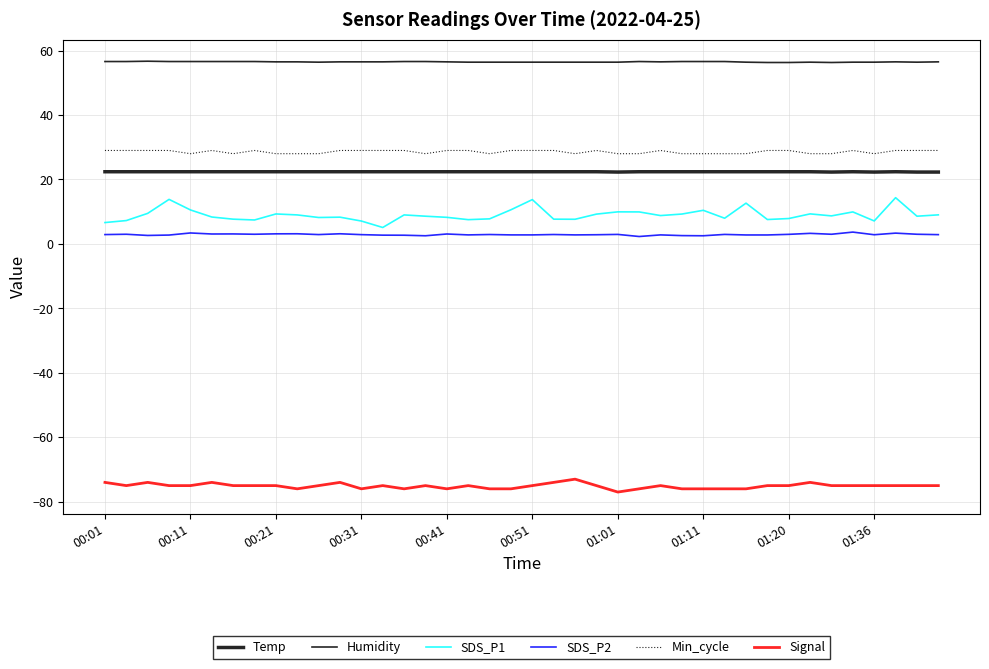

Reading left to right, transcribe all the data shown in this chart.

Temp: 22.4	22.4	22.4	22.4	22.4	22.4	22.4	22.4	22.4	22.4	22.4	22.4	22.4	22.4	22.4	22.4	22.4	22.4	22.4	22.4	22.4	22.4	22.4	22.4	22.3	22.4	22.4	22.4	22.4	22.4	22.4	22.4	22.4	22.4	22.3	22.4	22.3	22.4	22.3	22.3
Humidity: 56.6	56.6	56.7	56.6	56.6	56.6	56.6	56.6	56.5	56.5	56.4	56.5	56.5	56.5	56.6	56.6	56.5	56.4	56.4	56.4	56.4	56.4	56.4	56.4	56.4	56.6	56.5	56.6	56.6	56.6	56.4	56.3	56.3	56.4	56.3	56.4	56.4	56.5	56.4	56.5
SDS_P1: 6.6	7.2	9.5	13.8	10.6	8.3	7.7	7.4	9.3	9.0	8.2	8.3	7.1	5.1	9.0	8.6	8.2	7.5	7.8	10.6	13.8	7.7	7.7	9.2	9.9	9.9	8.8	9.3	10.4	8.0	12.7	7.6	7.9	9.3	8.7	9.9	7.1	14.3	8.6	9.0
SDS_P2: 2.9	3.0	2.6	2.8	3.4	3.1	3.1	3.0	3.1	3.1	2.9	3.1	2.9	2.7	2.7	2.5	3.1	2.8	2.9	2.8	2.8	2.9	2.8	2.9	3.0	2.3	2.8	2.6	2.5	3.0	2.8	2.8	3.0	3.3	3.0	3.7	2.9	3.4	3.0	2.9
Min_cycle: 29.0	29.0	29.0	29.0	28.0	29.0	28.0	29.0	28.0	28.0	28.0	29.0	29.0	29.0	29.0	28.0	29.0	29.0	28.0	29.0	29.0	29.0	28.0	29.0	28.0	28.0	29.0	28.0	28.0	28.0	28.0	29.0	29.0	28.0	28.0	29.0	28.0	29.0	29.0	29.0
Signal: -74.0	-75.0	-74.0	-75.0	-75.0	-74.0	-75.0	-75.0	-75.0	-76.0	-75.0	-74.0	-76.0	-75.0	-76.0	-75.0	-76.0	-75.0	-76.0	-76.0	-75.0	-74.0	-73.0	-75.0	-77.0	-76.0	-75.0	-76.0	-76.0	-76.0	-76.0	-75.0	-75.0	-74.0	-75.0	-75.0	-75.0	-75.0	-75.0	-75.0